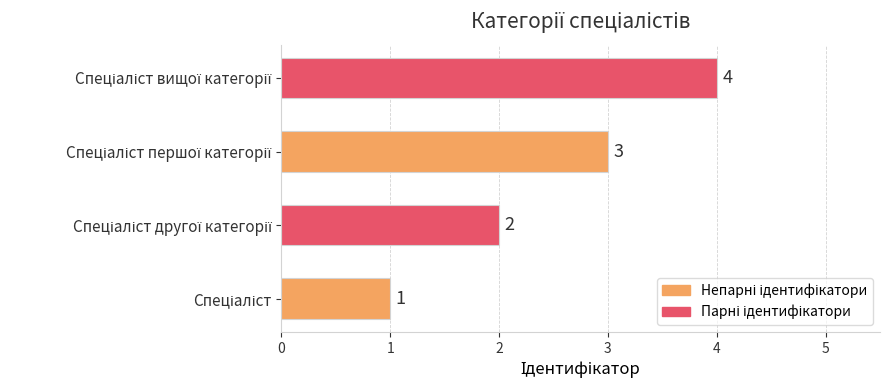

How many series are shown in this chart?

1